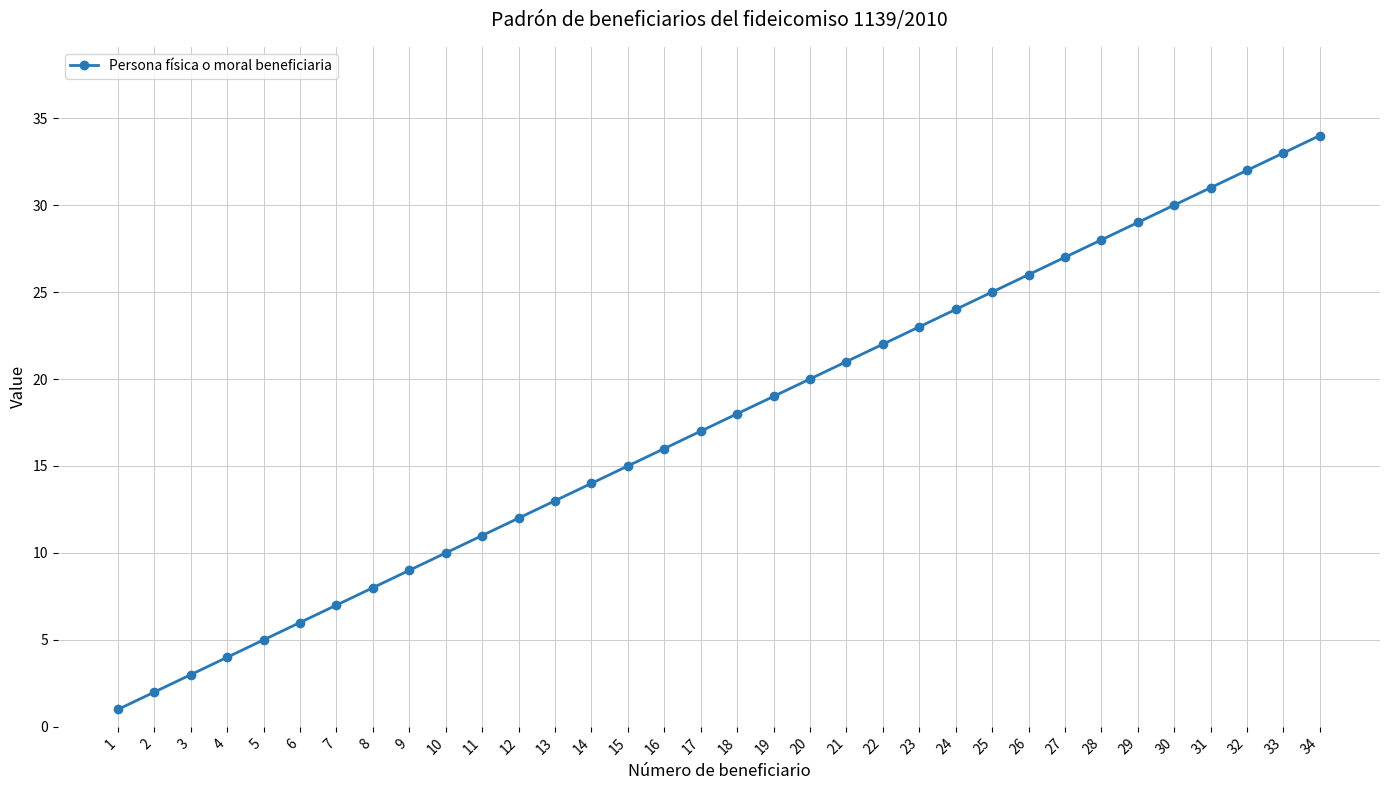

Reading left to right, transcribe all the data shown in this chart.

1=1	2=2	3=3	4=4	5=5	6=6	7=7	8=8	9=9	10=10	11=11	12=12	13=13	14=14	15=15	16=16	17=17	18=18	19=19	20=20	21=21	22=22	23=23	24=24	25=25	26=26	27=27	28=28	29=29	30=30	31=31	32=32	33=33	34=34